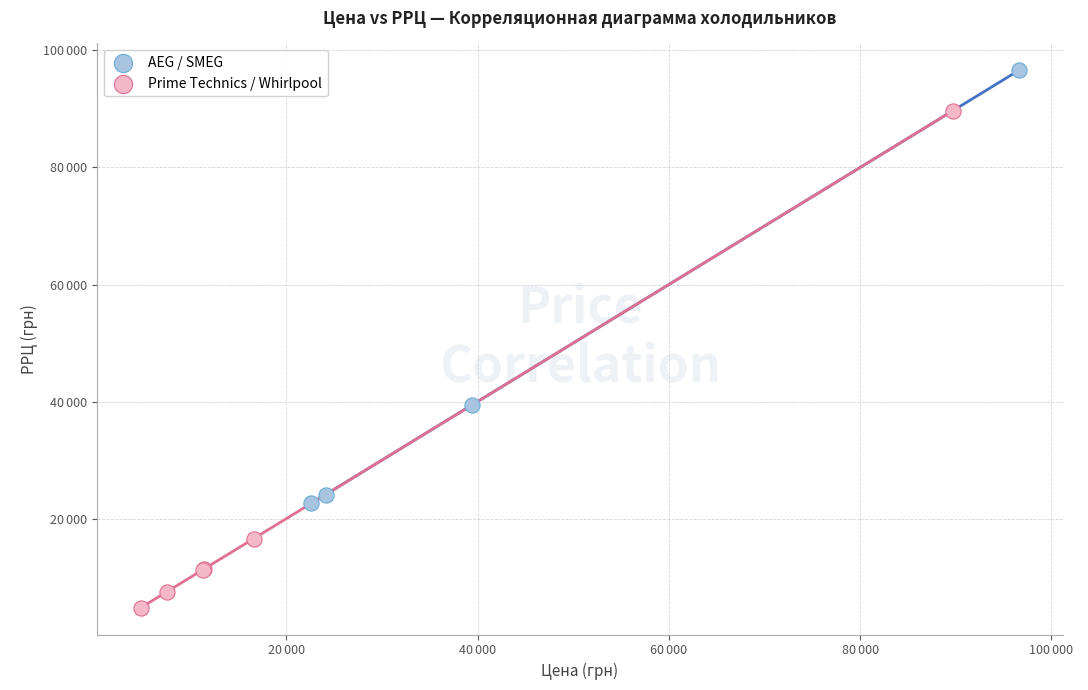

Which series contains the highest Y value?

AEG / SMEG